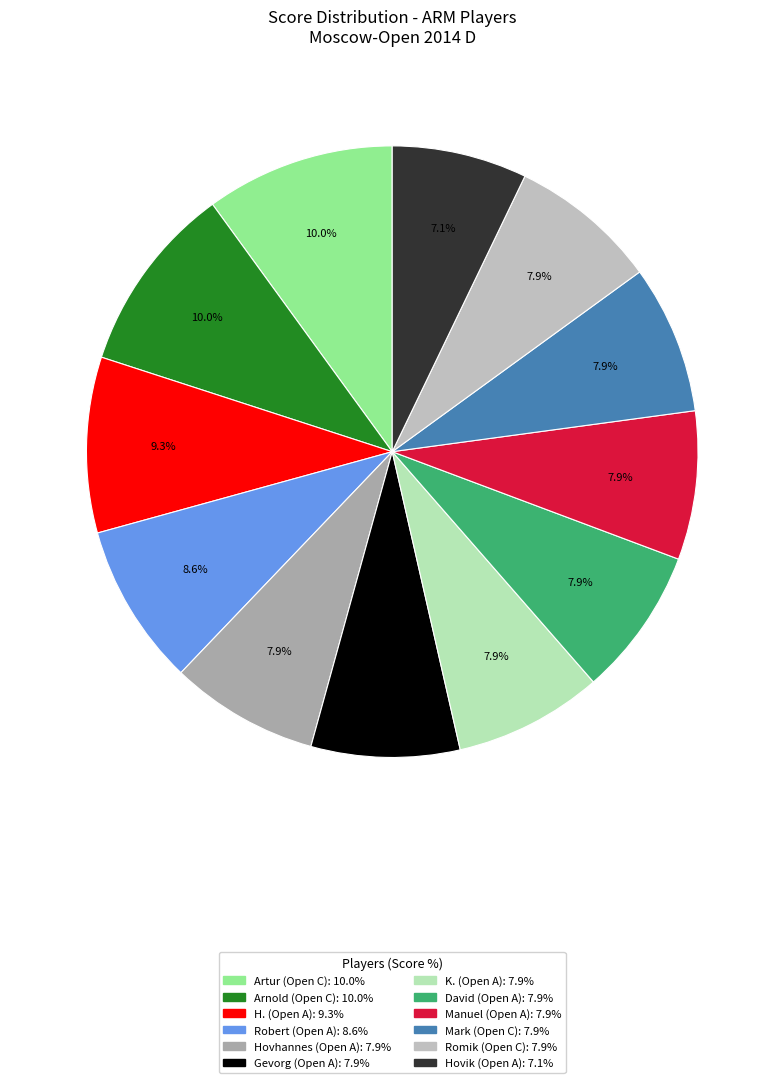

How many segments does this pie chart have?

12